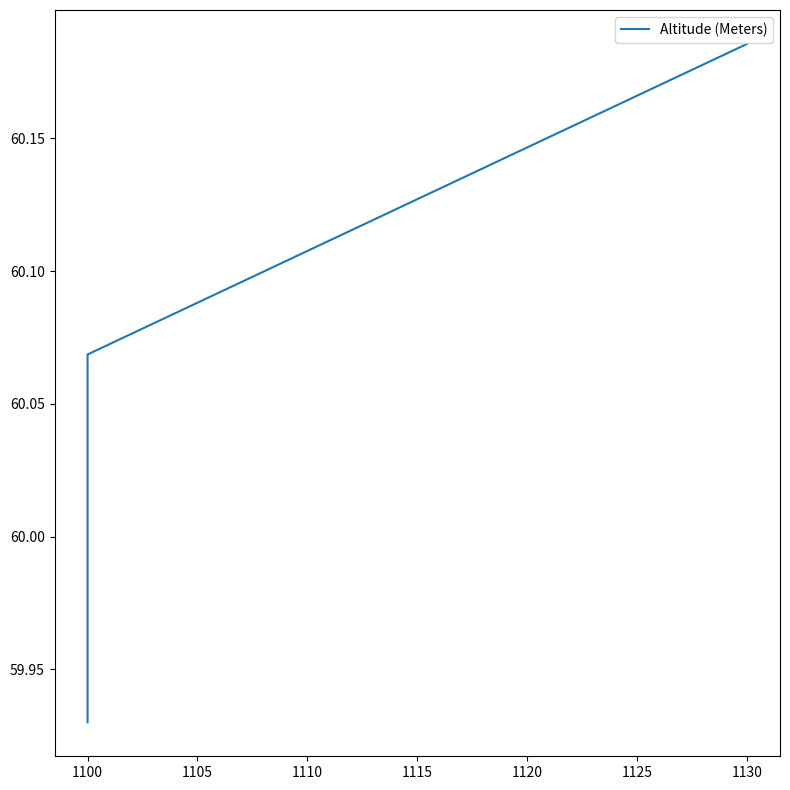

Reading left to right, transcribe all the data shown in this chart.

59.9	60.1	60.2